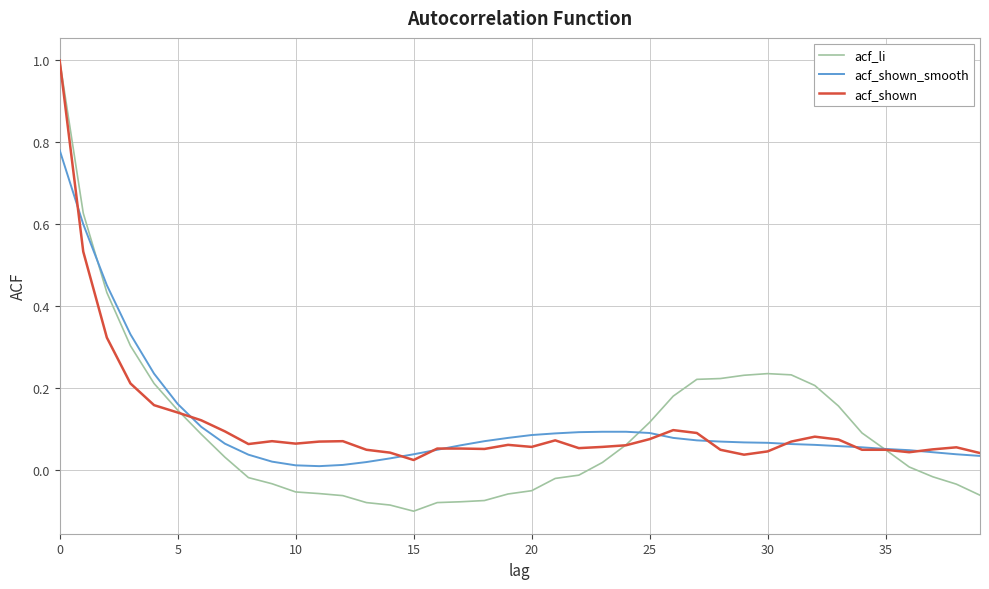

Which series has the largest range (max minus min)?

acf_li